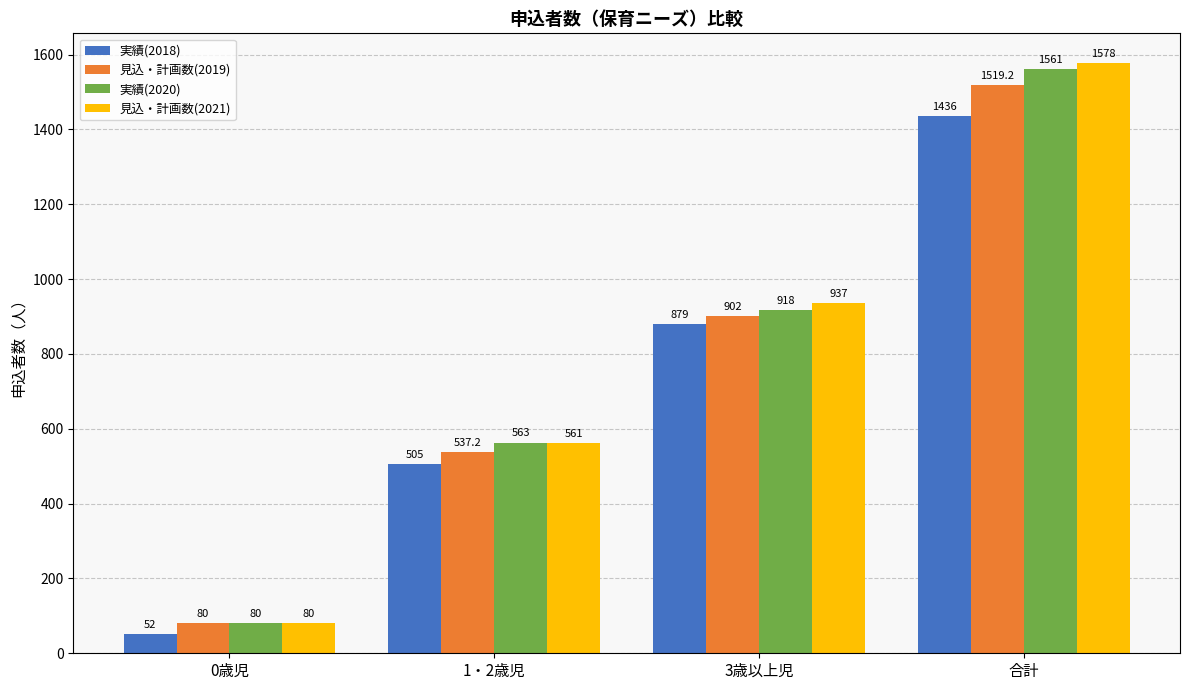

Which category has the lowest value in the 見込・計画数(2021) series?

0歳児